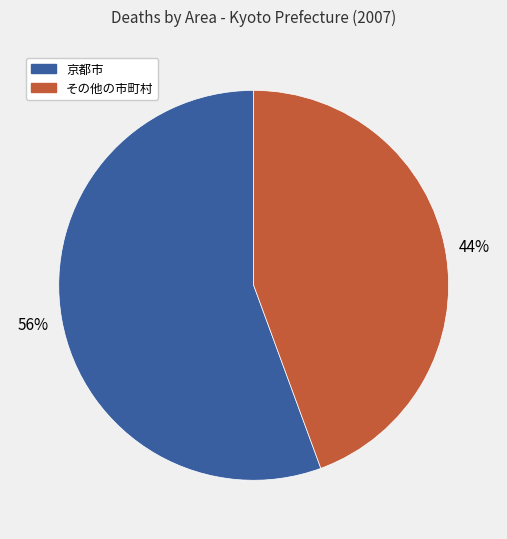

To the nearest percent, what is the average slice percentage?

50%